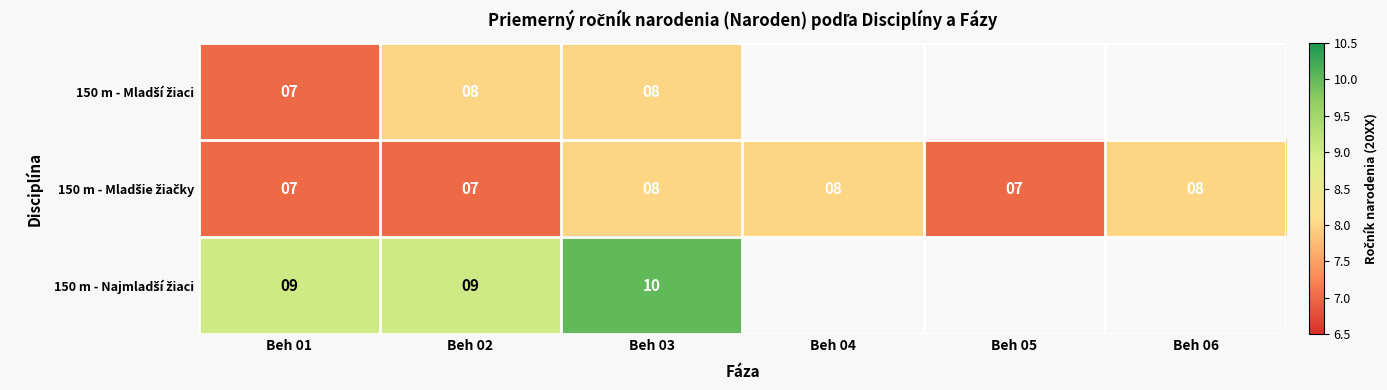

What is the lowest value of the 150 m - Najmladší žiaci series?

9.0